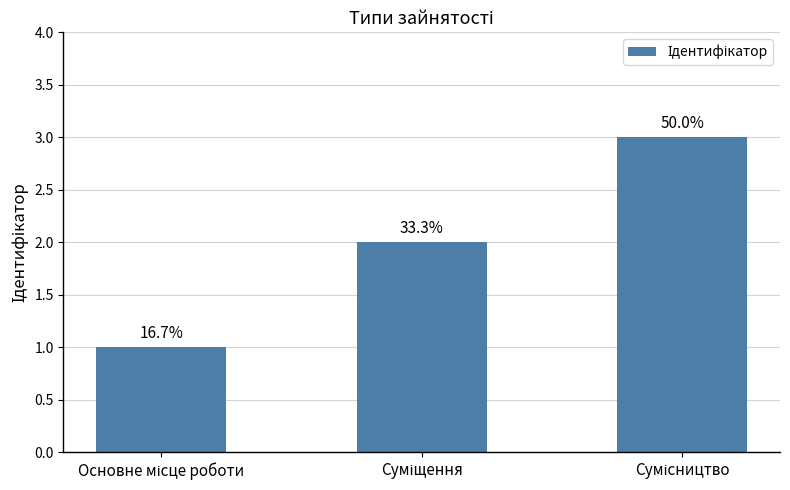

At which label does the data first exceed 2?

Сумісництво